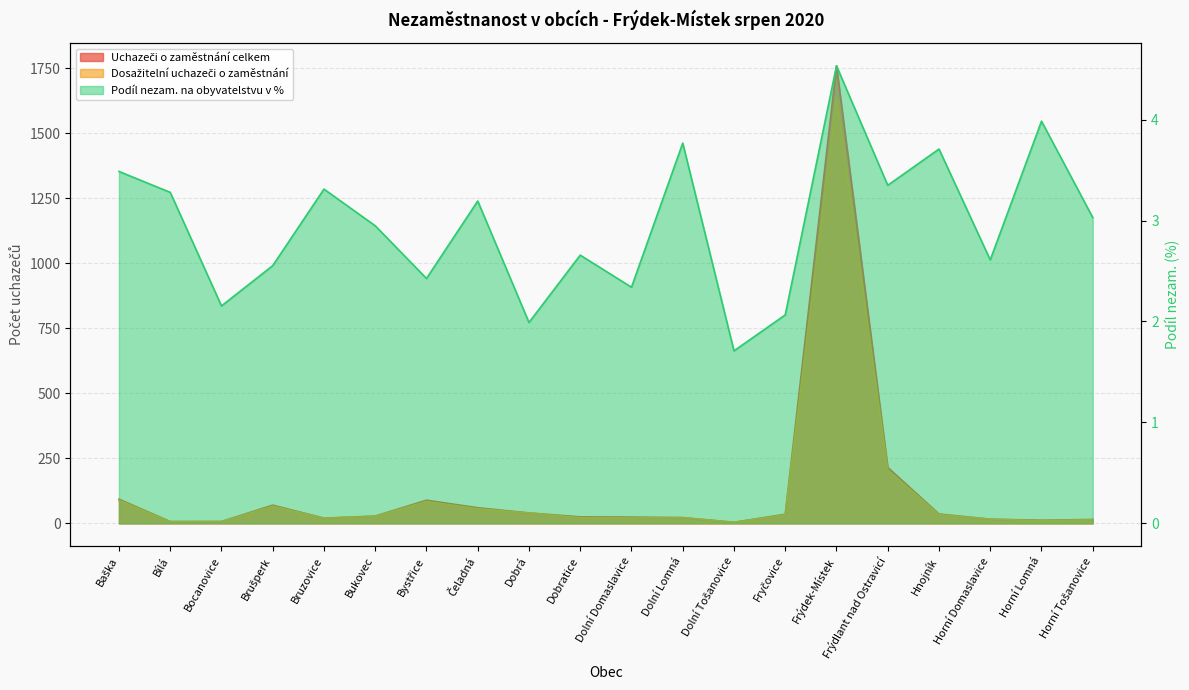

What is the minimum value shown in the chart?

1.7